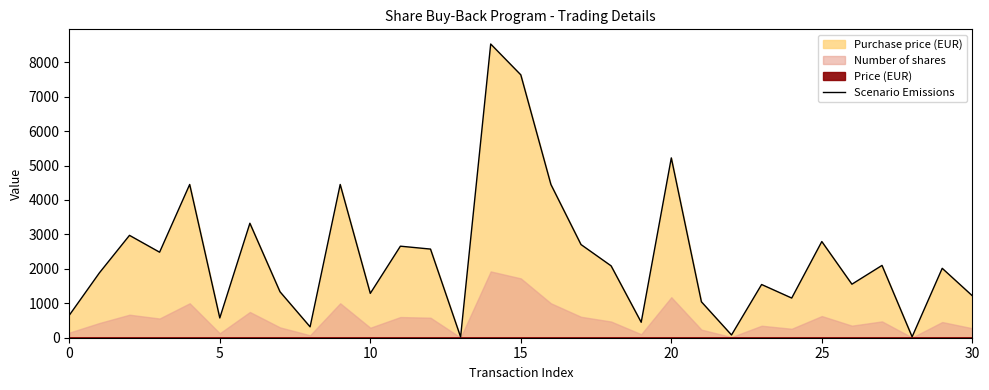

How many lines are shown in the chart?

1